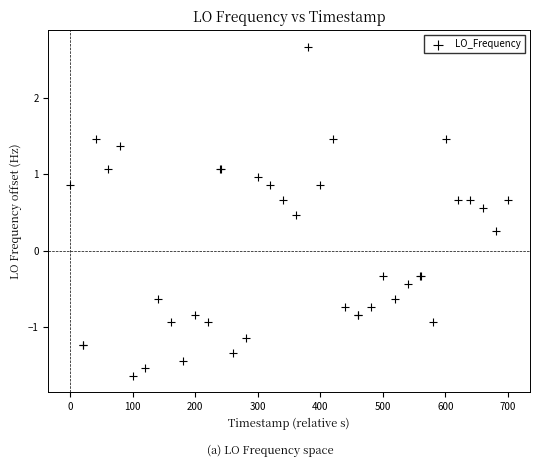

What Y value in the scatter plot is closest to 0?

0.3